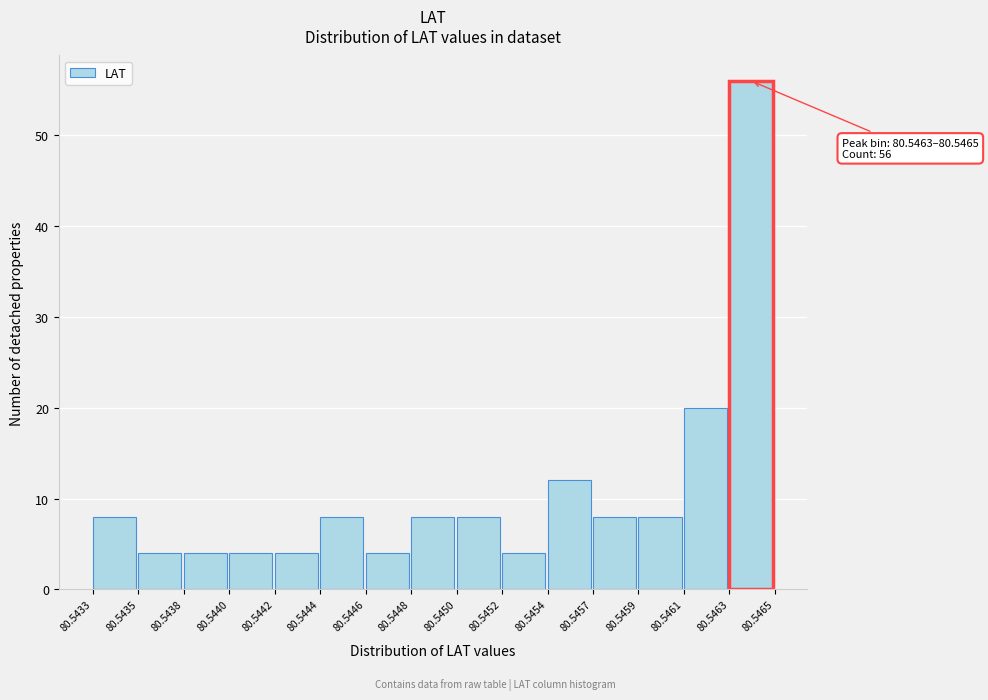

Reading left to right, what are all the values shown in this chart?

80.5433=8	80.5435=4	80.5438=4	80.5440=4	80.5442=4	80.5444=8	80.5446=4	80.5448=8	80.5450=8	80.5452=4	80.5454=12	80.5457=8	80.5459=8	80.5461=20	80.5463=56